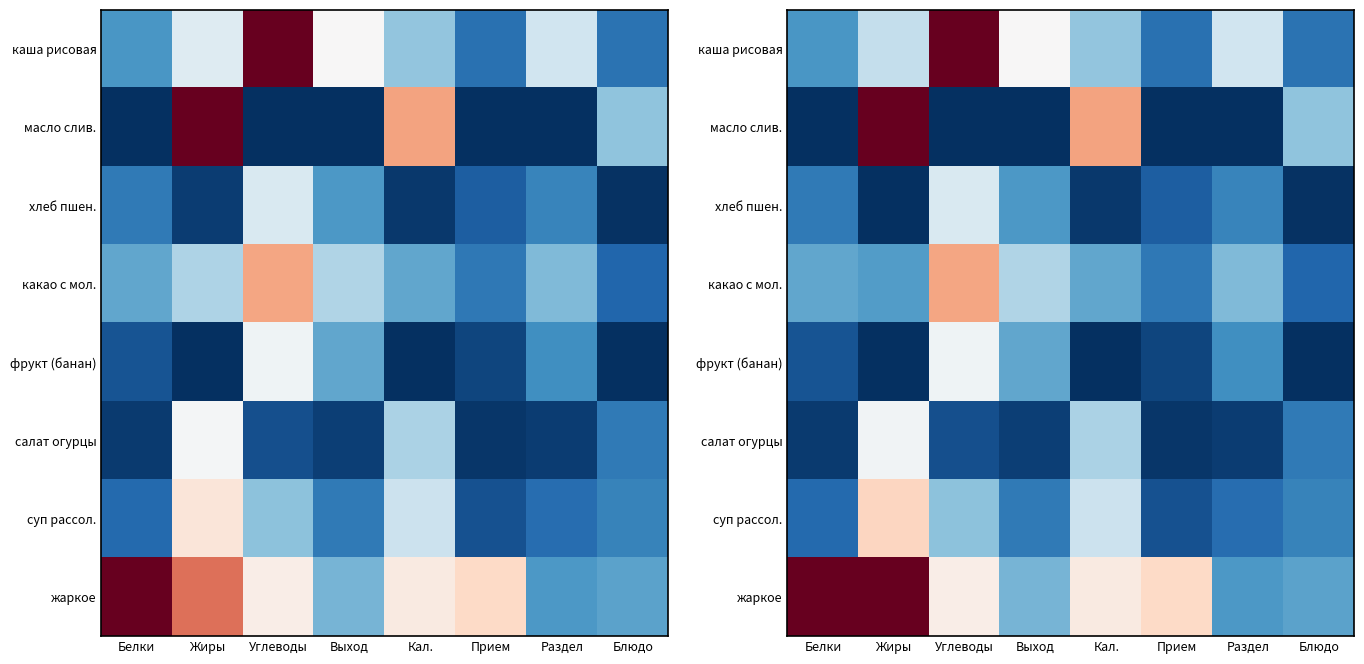

At Выход, list the series in order from largest to smallest.

каша рисовая, какао с мол., жаркое, фрукт (банан), хлеб пшен., суп рассол., салат огурцы, масло слив.